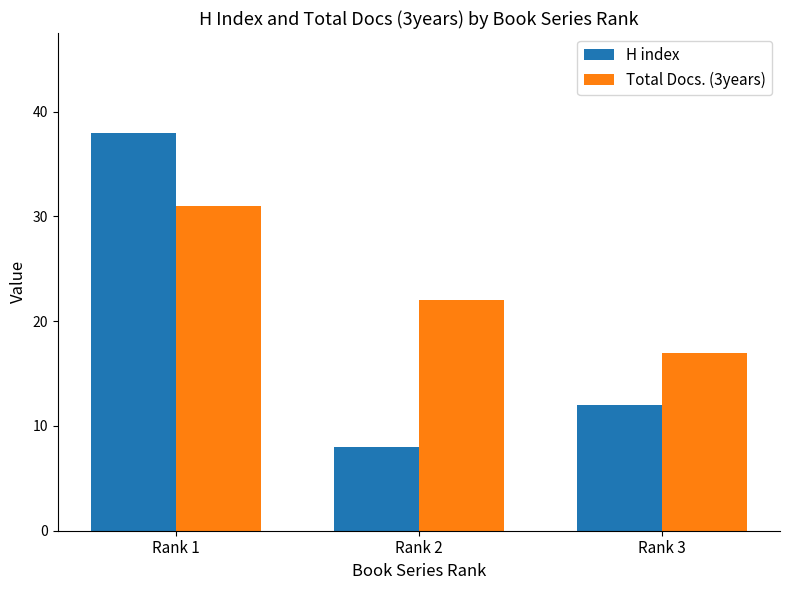

Reading left to right, what are all the values shown in this chart?

H index: Rank 1=38	Rank 2=8	Rank 3=12
Total Docs. (3years): Rank 1=31	Rank 2=22	Rank 3=17